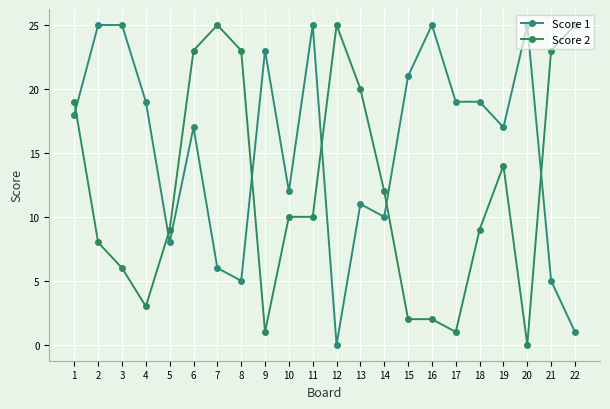

What is the average value of the Score 2 series?

12